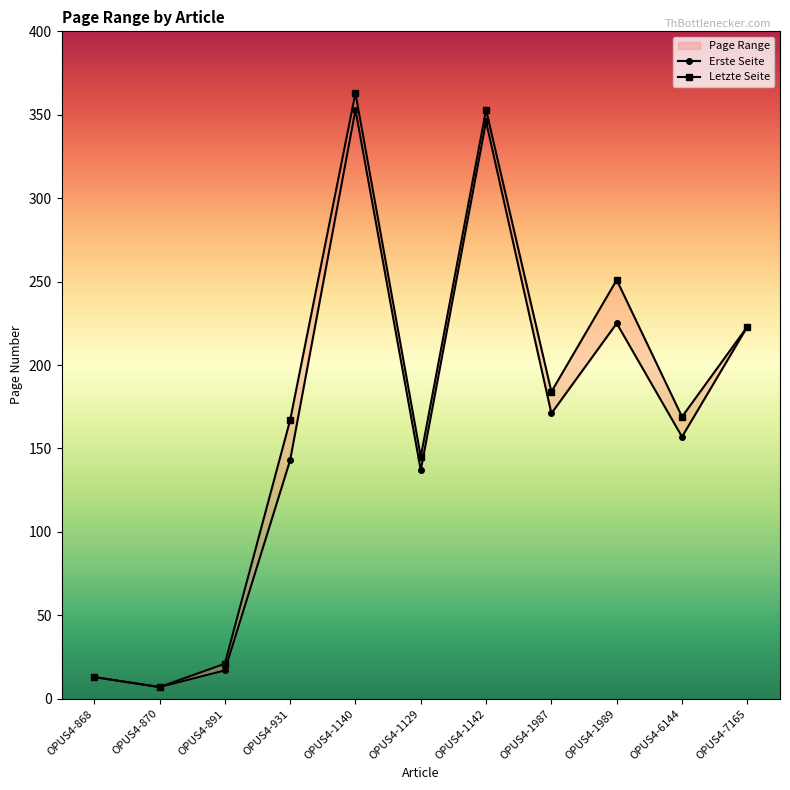

What is the label of the 11th point from the right?

OPUS4-868